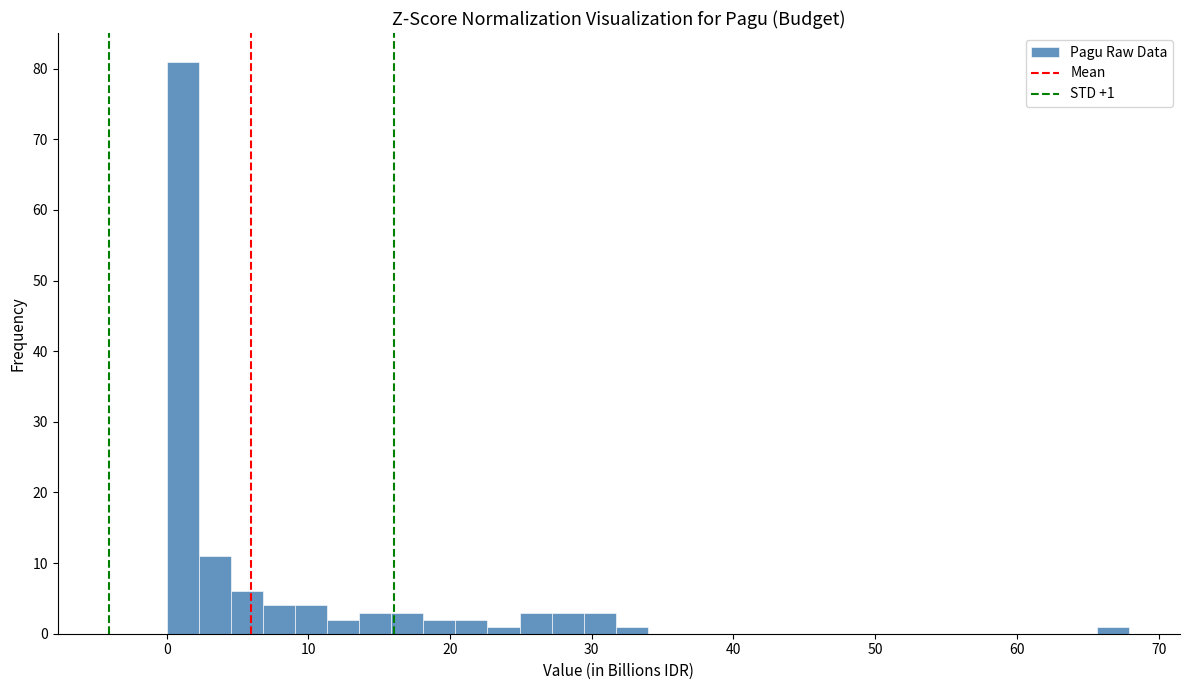

Around what value on the x-axis is the tallest bar? Give the approximate position of its centre, as read against the axis.

1